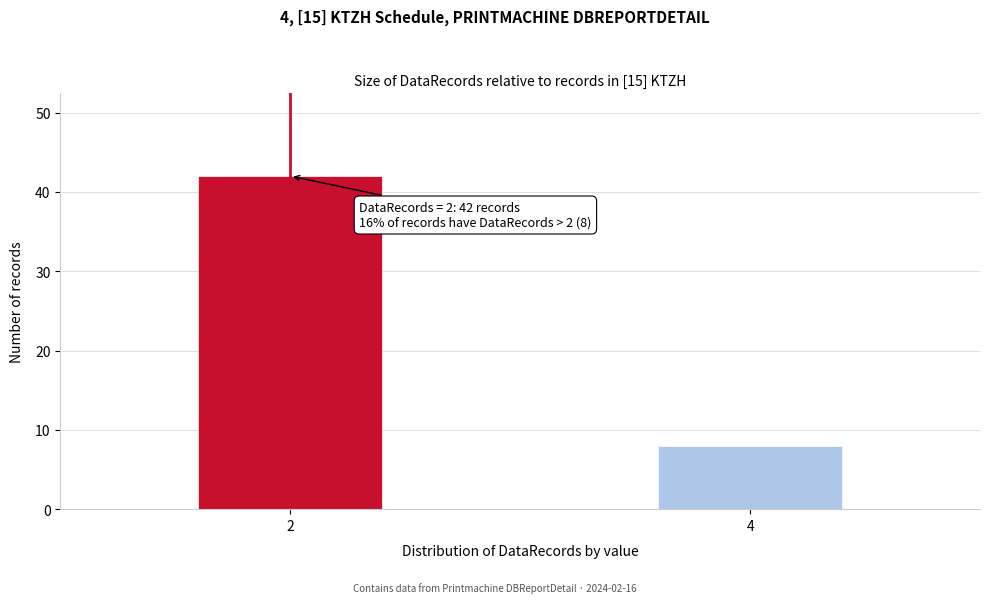

Reading left to right, what are all the values shown in this chart?

2=42	4=8